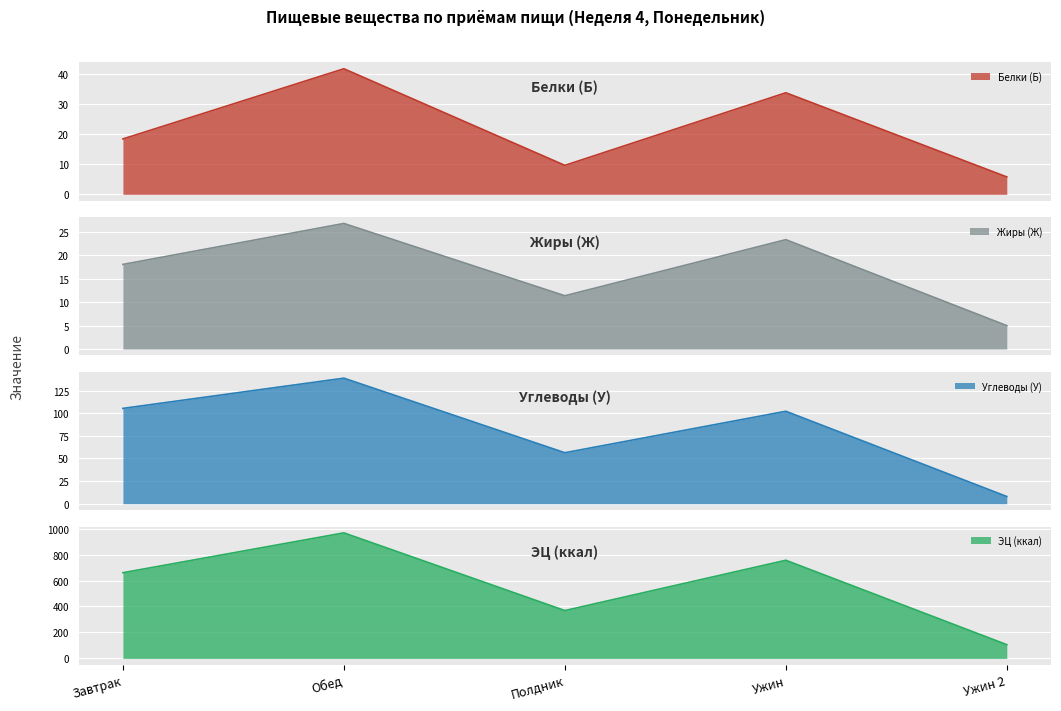

Reading right to left, list all the values displayed in this chart.

Белки (Б): 5.8	33.8	9.7	41.8	18.4
Жиры (Ж): 5.0	23.4	11.4	26.8	18.1
Углеводы (У): 8.0	102.1	56.3	138.7	105.3
ЭЦ (ккал): 106.0	756.2	368.8	967.1	660.2